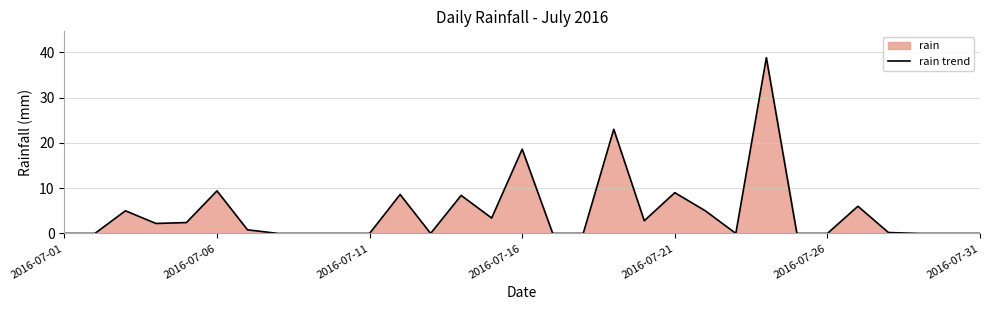

What is the difference between the maximum and minimum values?

38.8